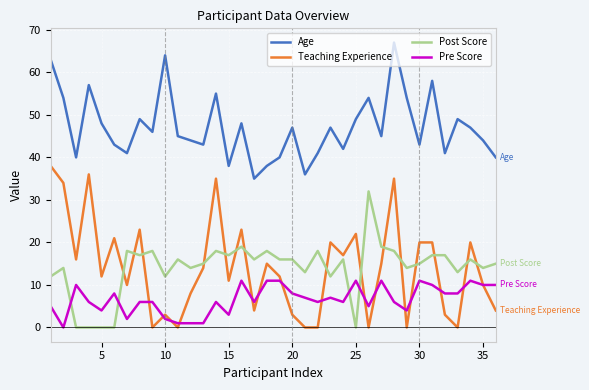

What is the maximum value for Age?

67